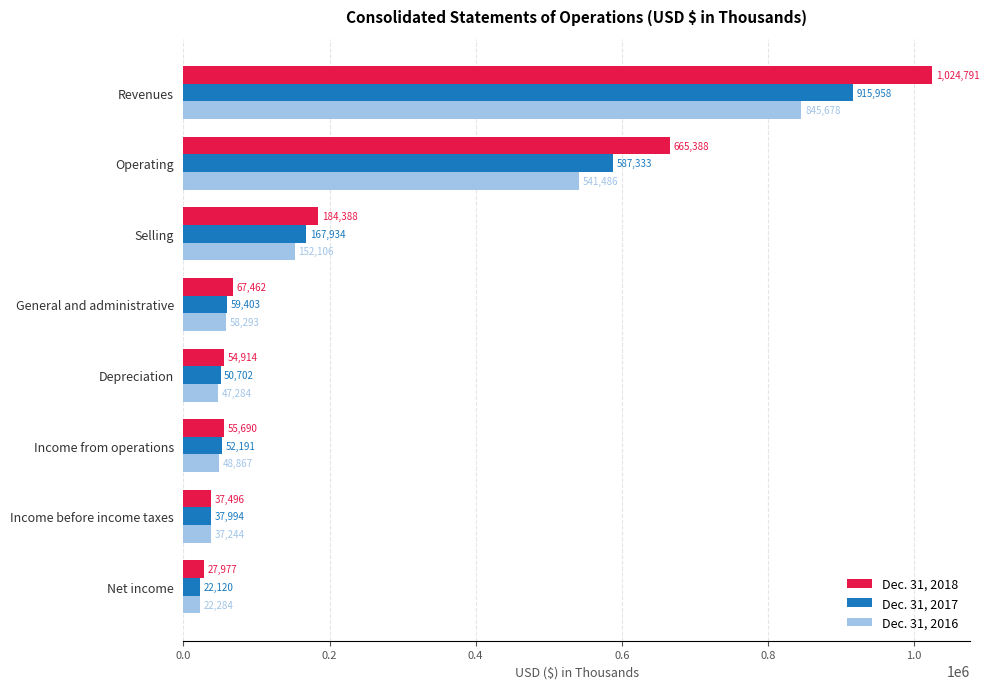

At which category does the chart reach its minimum across all series?

Net income